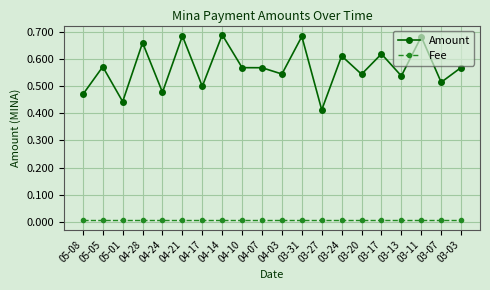

Which series has the largest range (max minus min)?

Amount